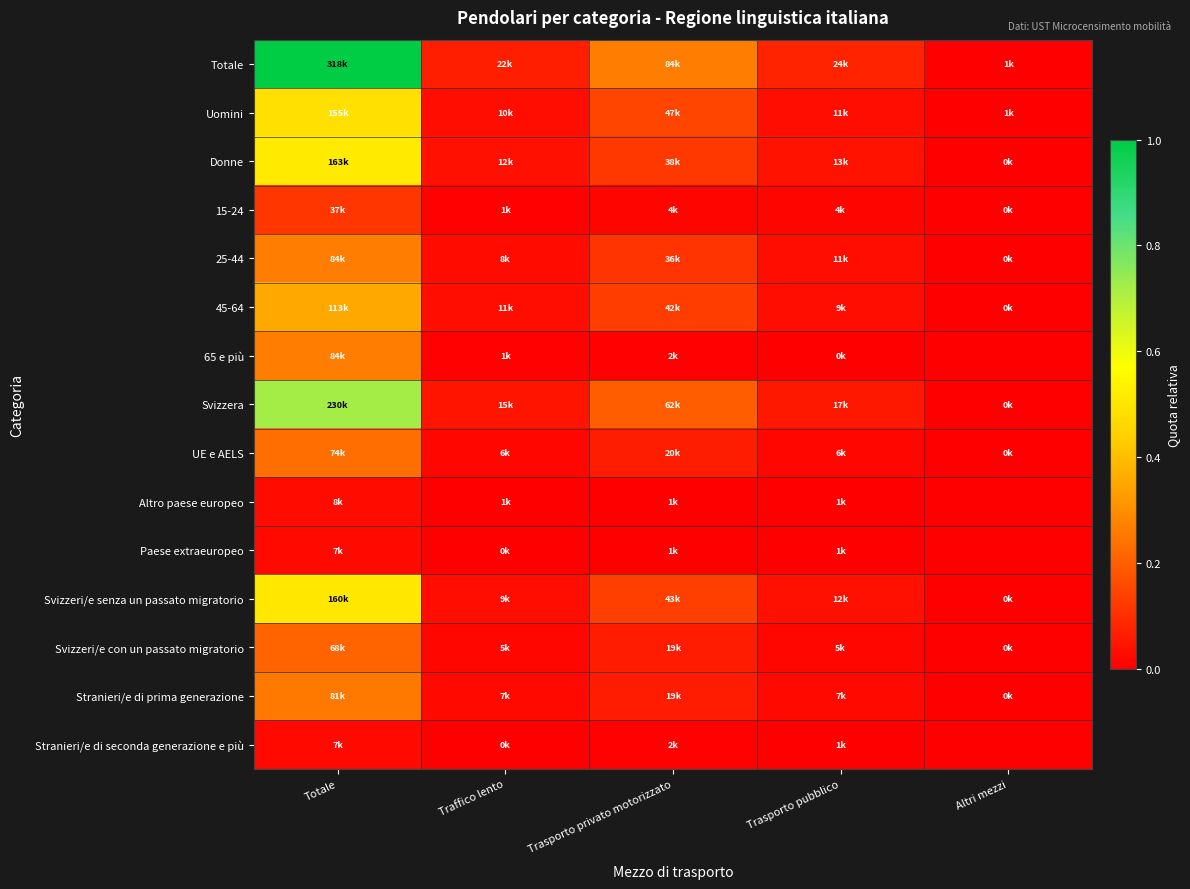

Reading left to right, extract all data points from this chart.

Totale: Totale=1.0	Traffico lento=0.1	Trasporto privato motorizzato=0.3	Trasporto pubblico=0.1	Altri mezzi=0.0
Uomini: Totale=0.5	Traffico lento=0.0	Trasporto privato motorizzato=0.1	Trasporto pubblico=0.0	Altri mezzi=0.0
Donne: Totale=0.5	Traffico lento=0.0	Trasporto privato motorizzato=0.1	Trasporto pubblico=0.0	Altri mezzi=0.0
15-24: Totale=0.1	Traffico lento=0.0	Trasporto privato motorizzato=0.0	Trasporto pubblico=0.0	Altri mezzi=0.0
25-44: Totale=0.3	Traffico lento=0.0	Trasporto privato motorizzato=0.1	Trasporto pubblico=0.0	Altri mezzi=0.0
45-64: Totale=0.4	Traffico lento=0.0	Trasporto privato motorizzato=0.1	Trasporto pubblico=0.0	Altri mezzi=0.0
65 e più: Totale=0.3	Traffico lento=0.0	Trasporto privato motorizzato=0.0	Trasporto pubblico=0.0	Altri mezzi=0.0
Svizzera: Totale=0.7	Traffico lento=0.0	Trasporto privato motorizzato=0.2	Trasporto pubblico=0.1	Altri mezzi=0.0
UE e AELS: Totale=0.2	Traffico lento=0.0	Trasporto privato motorizzato=0.1	Trasporto pubblico=0.0	Altri mezzi=0.0
Altro paese europeo: Totale=0.0	Traffico lento=0.0	Trasporto privato motorizzato=0.0	Trasporto pubblico=0.0	Altri mezzi=0.0
Paese extraeuropeo: Totale=0.0	Traffico lento=0.0	Trasporto privato motorizzato=0.0	Trasporto pubblico=0.0	Altri mezzi=0.0
Svizzeri/e senza un passato migratorio: Totale=0.5	Traffico lento=0.0	Trasporto privato motorizzato=0.1	Trasporto pubblico=0.0	Altri mezzi=0.0
Svizzeri/e con un passato migratorio: Totale=0.2	Traffico lento=0.0	Trasporto privato motorizzato=0.1	Trasporto pubblico=0.0	Altri mezzi=0.0
Stranieri/e di prima generazione: Totale=0.3	Traffico lento=0.0	Trasporto privato motorizzato=0.1	Trasporto pubblico=0.0	Altri mezzi=0.0
Stranieri/e di seconda generazione e più: Totale=0.0	Traffico lento=0.0	Trasporto privato motorizzato=0.0	Trasporto pubblico=0.0	Altri mezzi=0.0